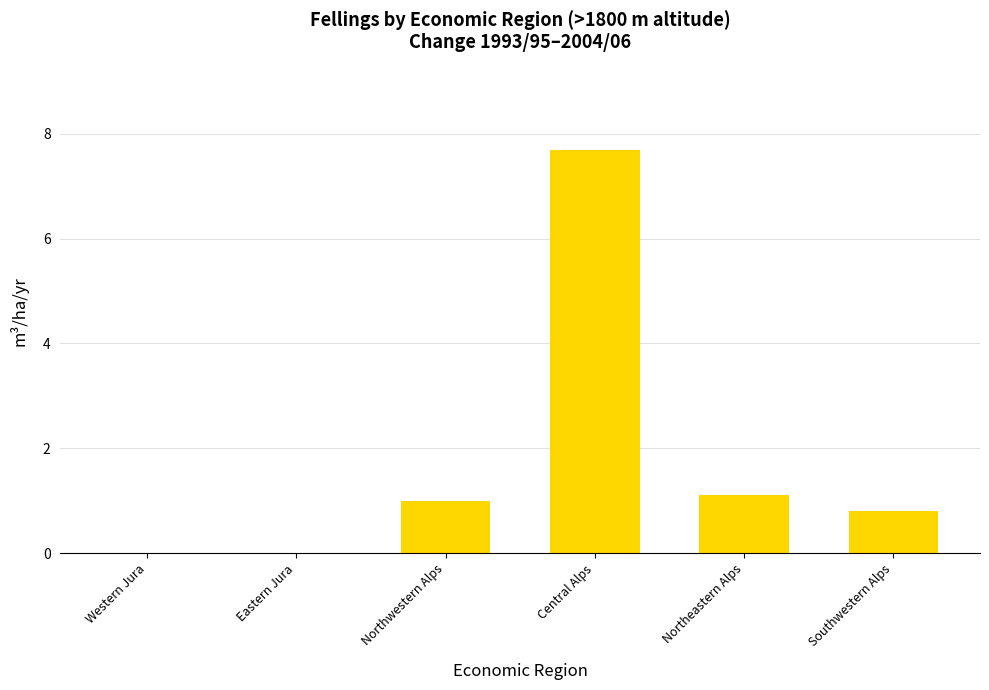

What is the sum of the values at Northeastern Alps and Central Alps?

8.8